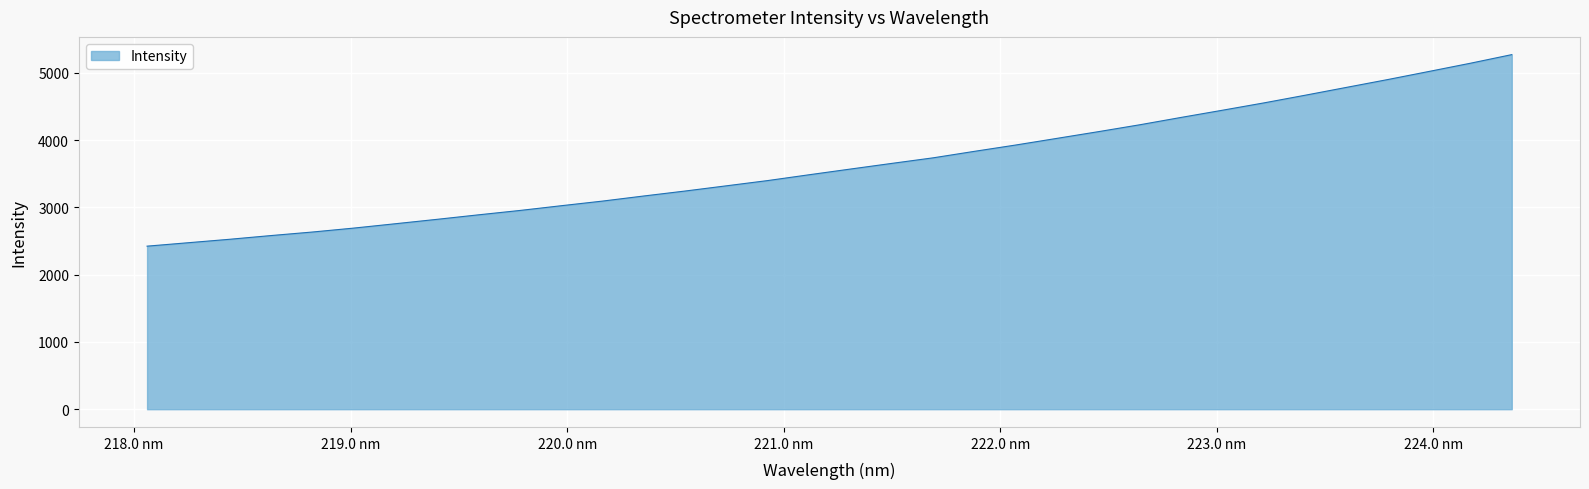

What is the difference between the maximum and minimum values?

2846.8